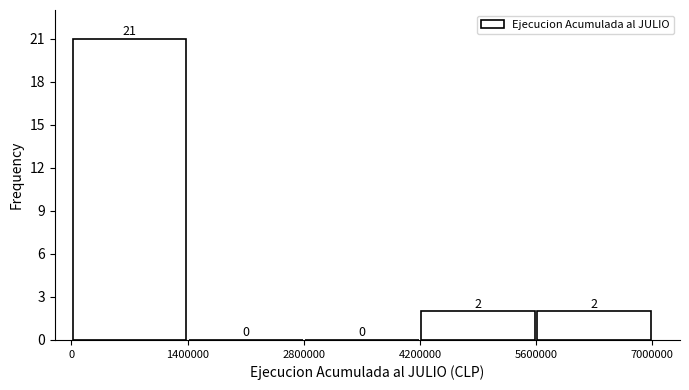

Which range on the x-axis has the tallest bar?

0 to 1400000